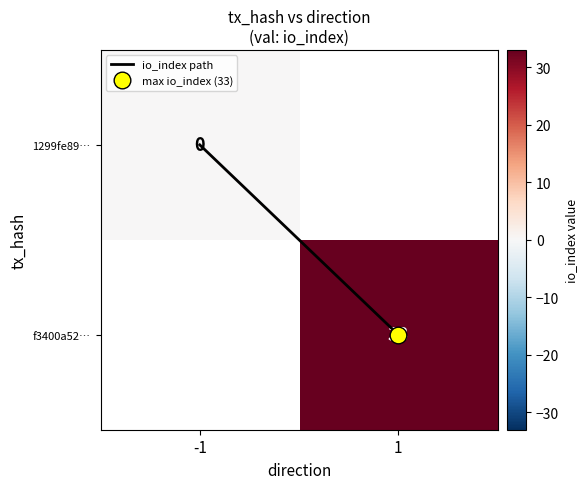

Between -1 and 1, which series saw the biggest shift?

io_index path